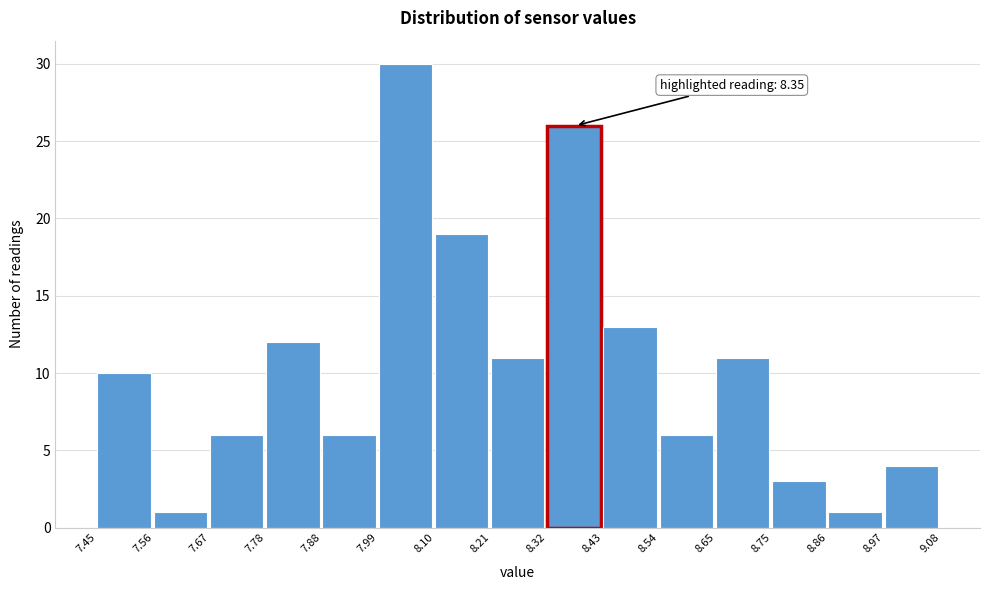

Over which range of the x-axis is the bar tallest?

7.99 to 8.10